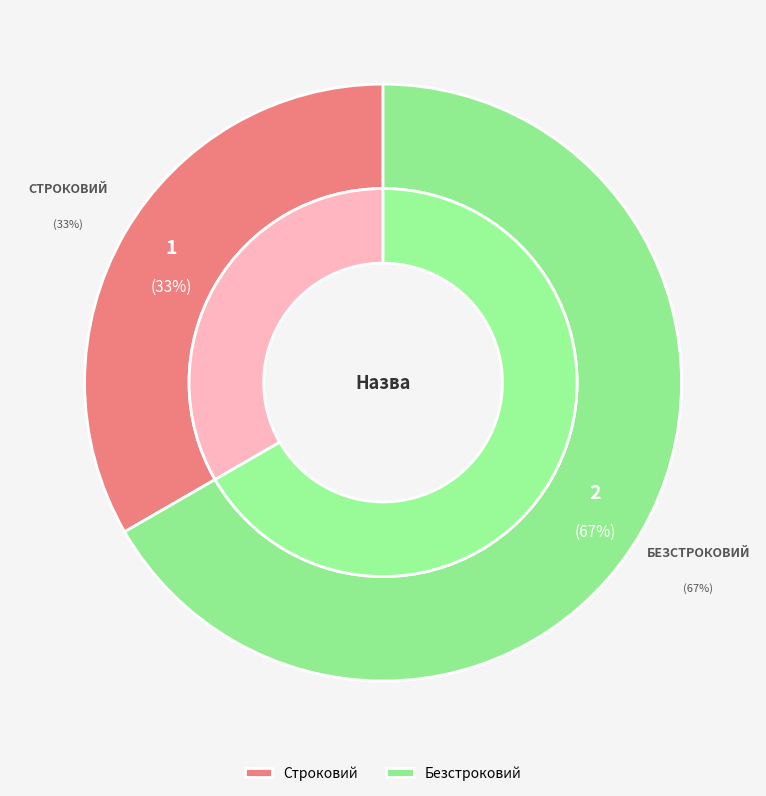

Which slice is the largest?

Безстроковий